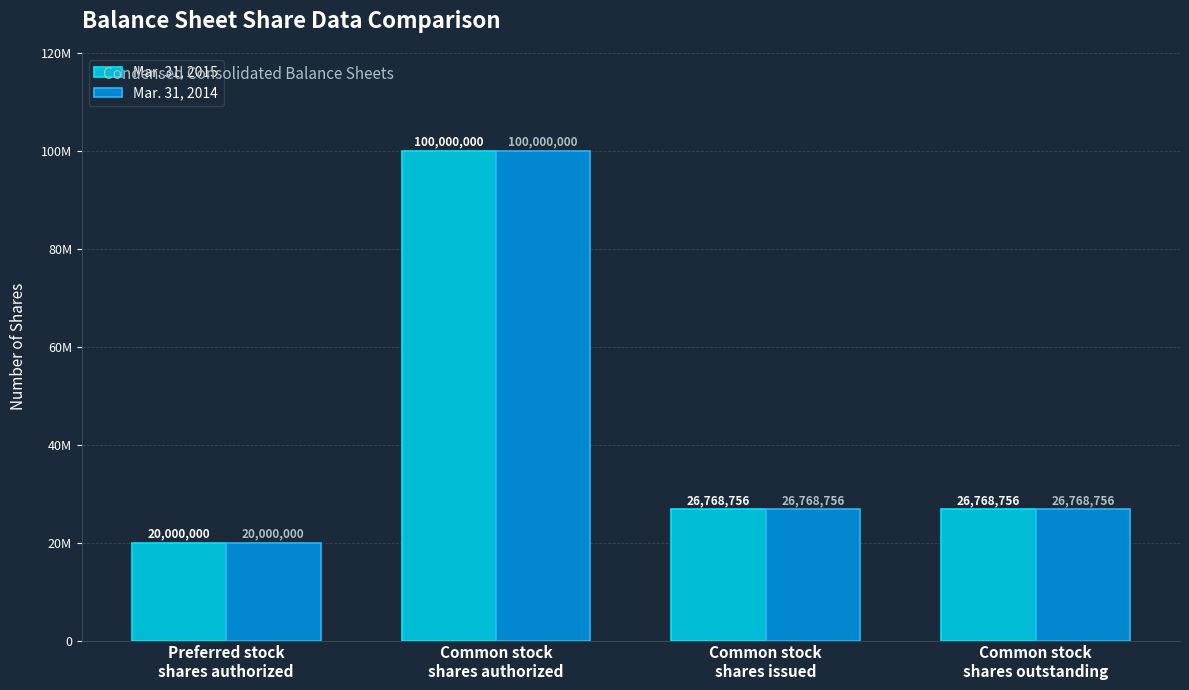

At how many categories does at least one series exceed 66629001?

1